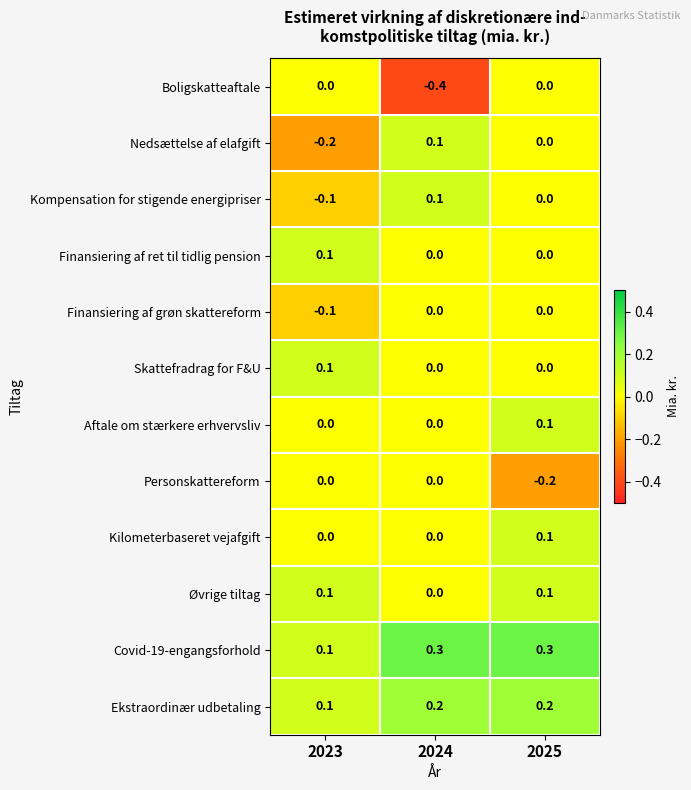

At which label is Ekstraordinær udbetaling closest to 0?

2023